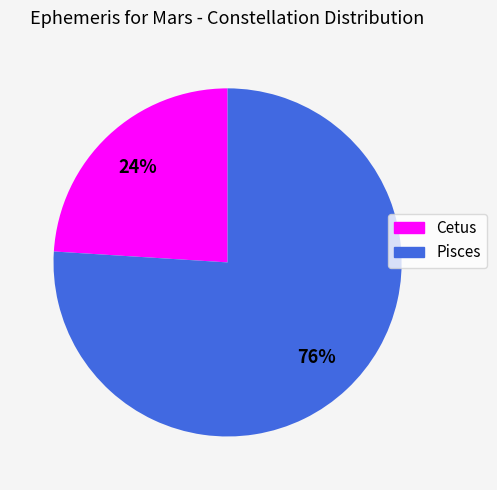

Rank the categories by value from highest to lowest.

Pisces, Cetus